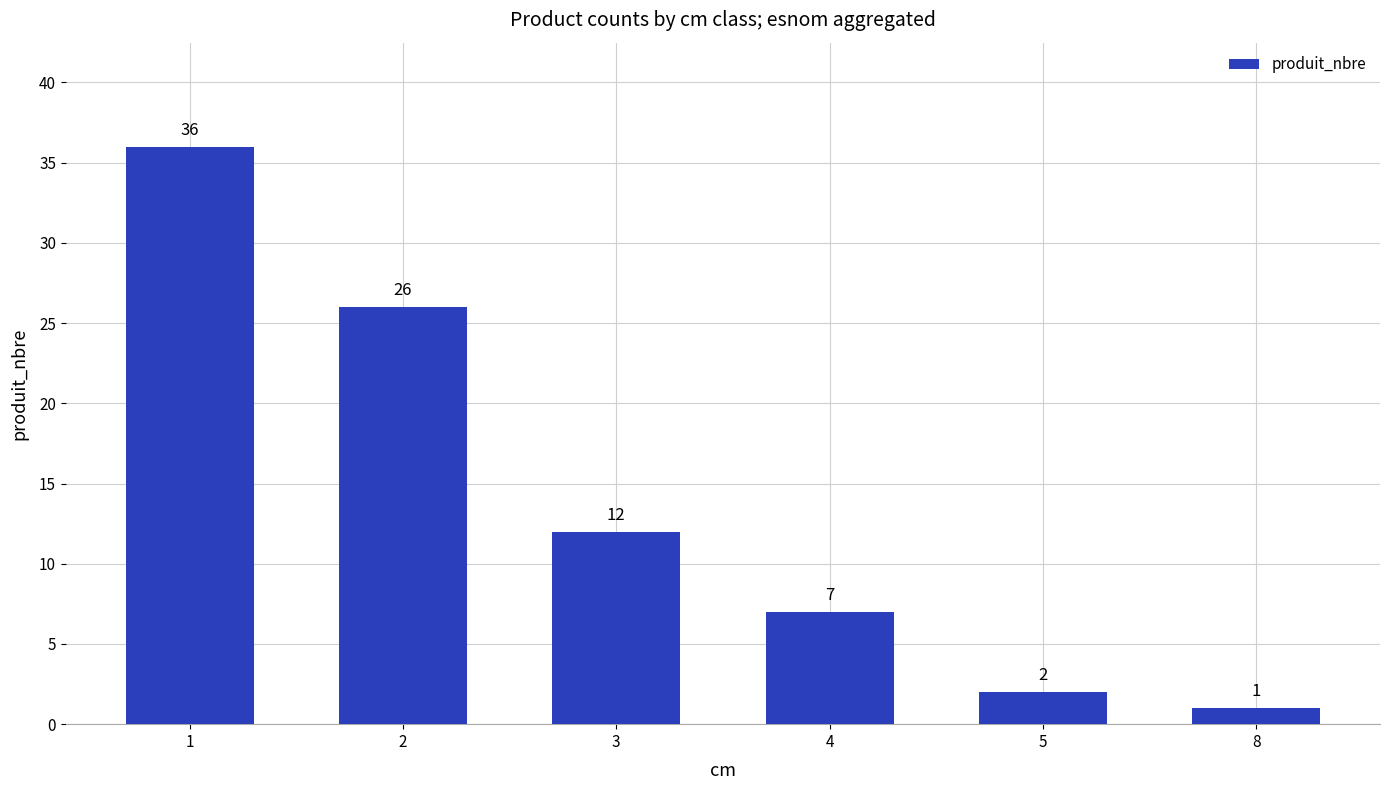

The chart shows a value of 7 at 3. True or false?

False